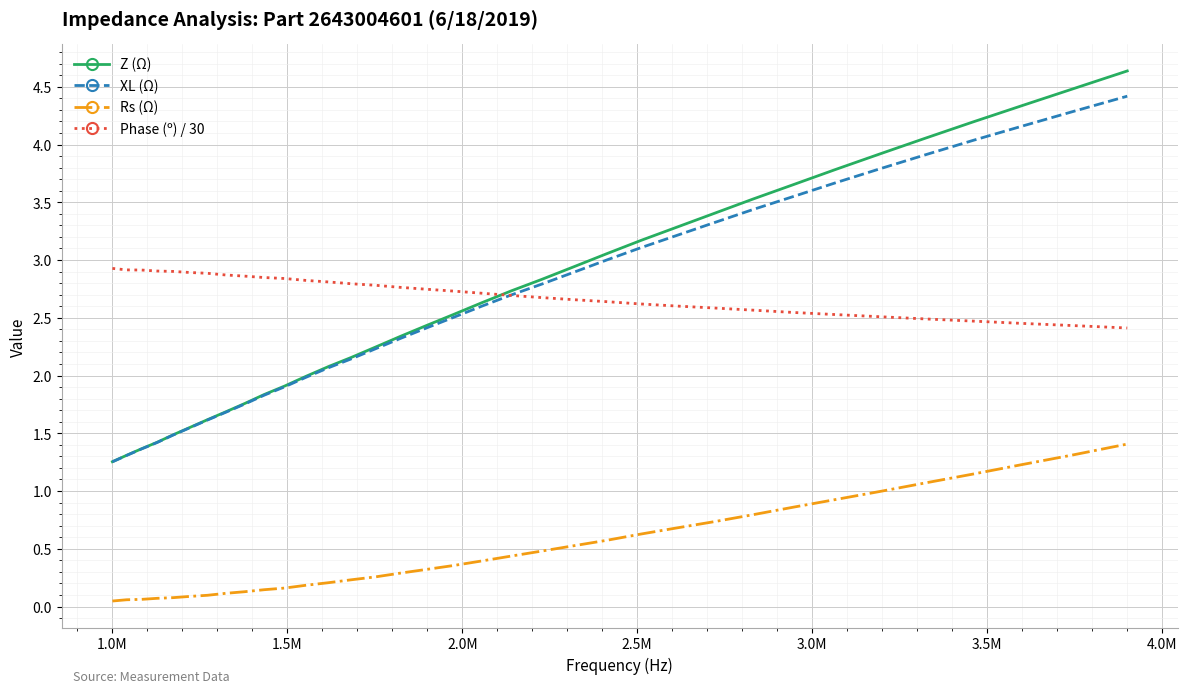

True or false: Rs (Ω) and Phase (º) / 30 cross at least once.

False